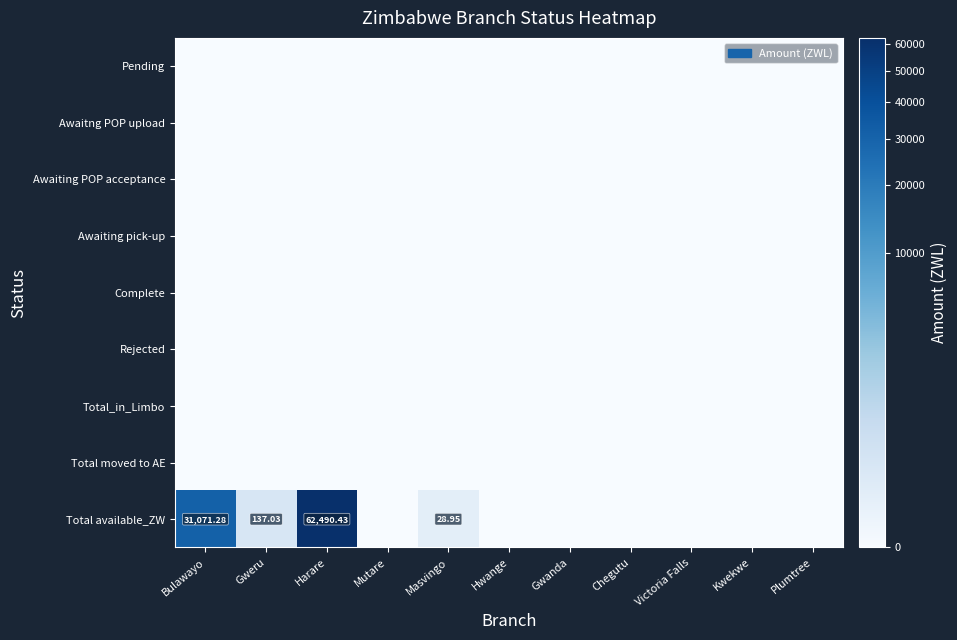

Is the value of Awaiting pick-up at Victoria Falls greater than the value of Awaiting POP acceptance at Chegutu?

No